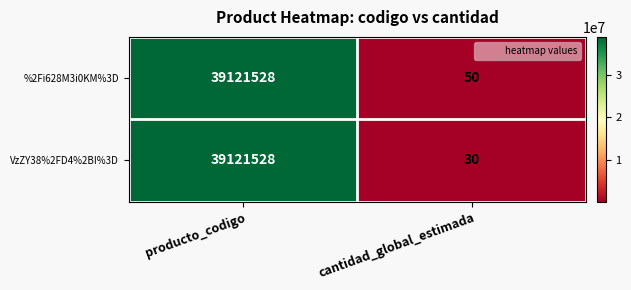

Which series has the largest total across all categories?

%2Fi628M3i0KM%3D